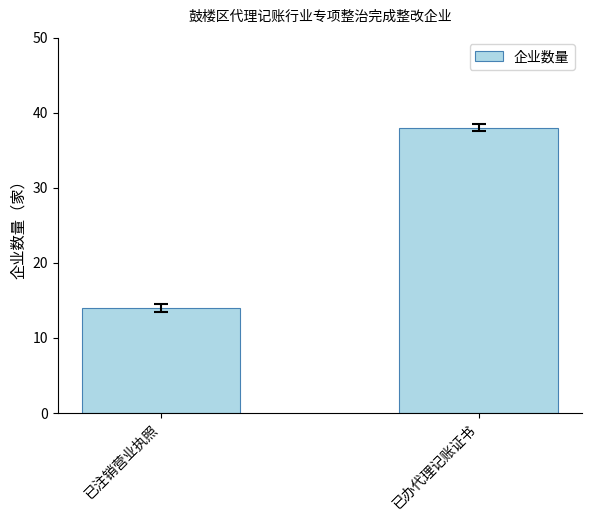

What is the maximum value shown in the chart?

38